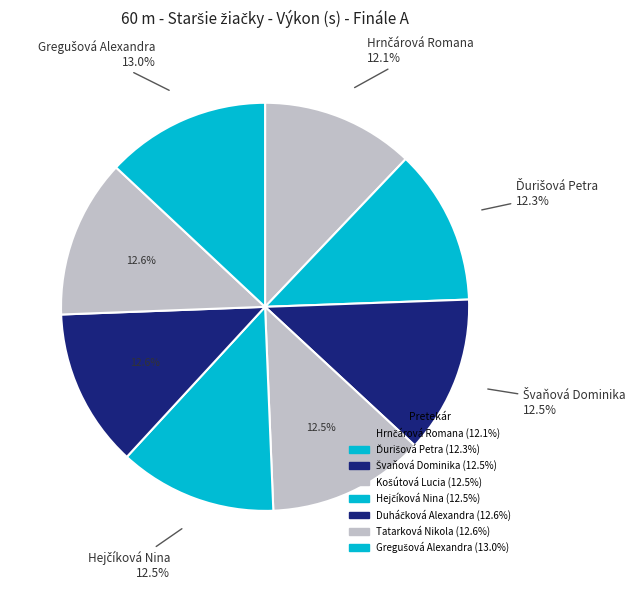

Which slice is the largest?

Gregušová Alexandra